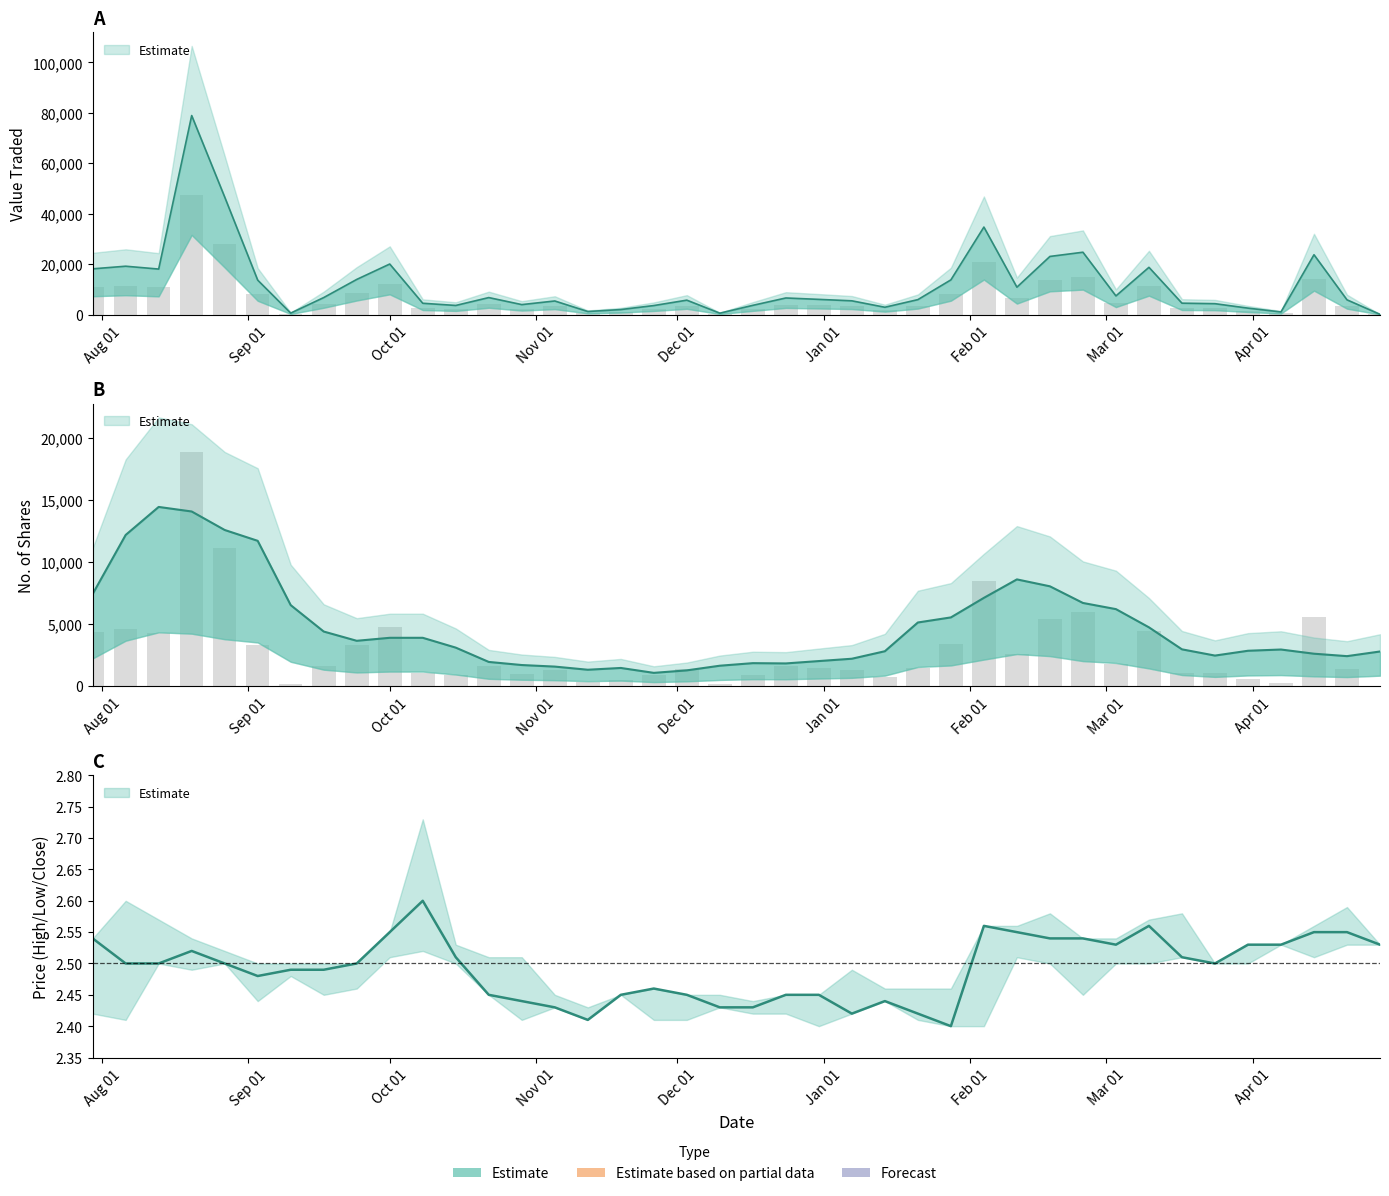

Are the bars horizontal?

No